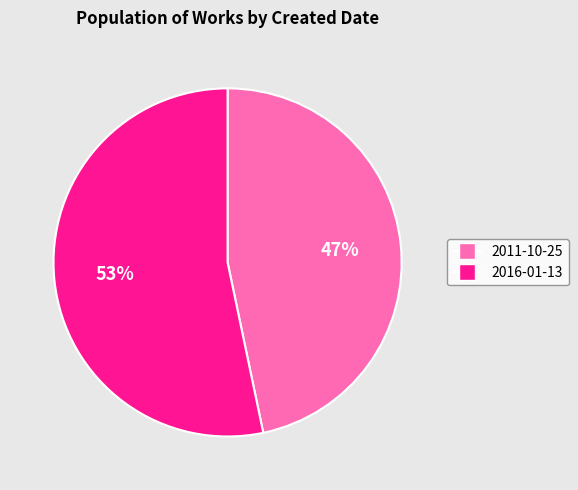

Does 2011-10-25 represent more than half of the total?

No